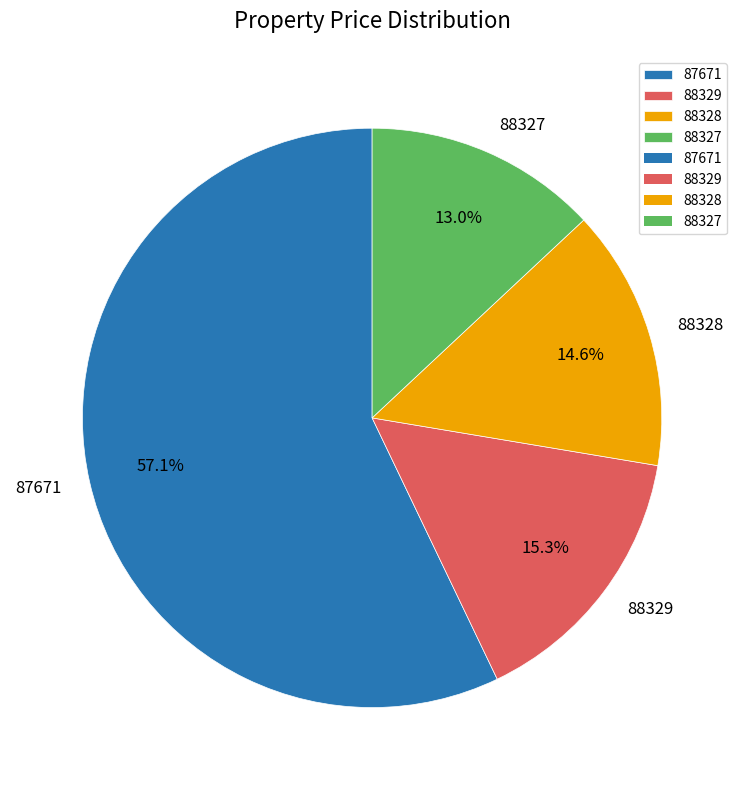

What is the largest slice in the pie chart?

87671